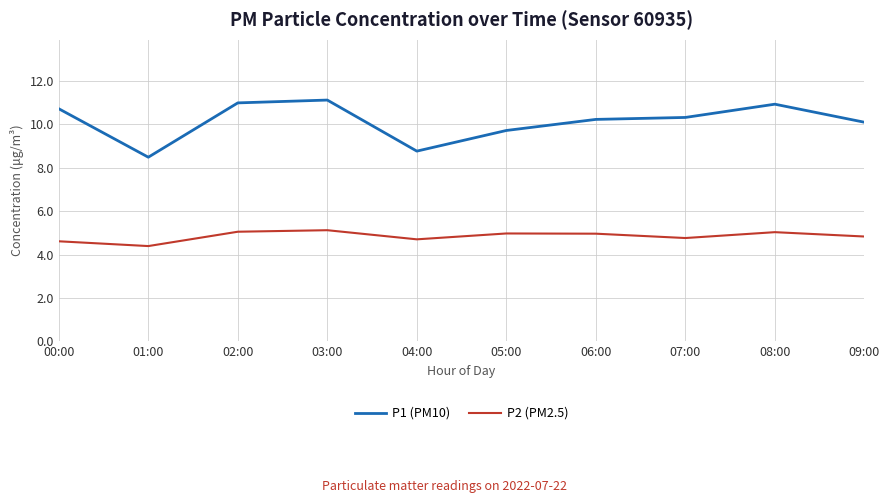

What is the greatest value displayed?

11.1